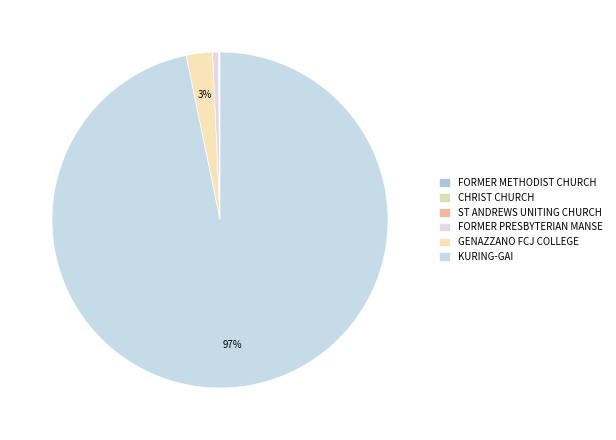

What is the change in value from FORMER METHODIST CHURCH to ST ANDREWS UNITING CHURCH?

+13